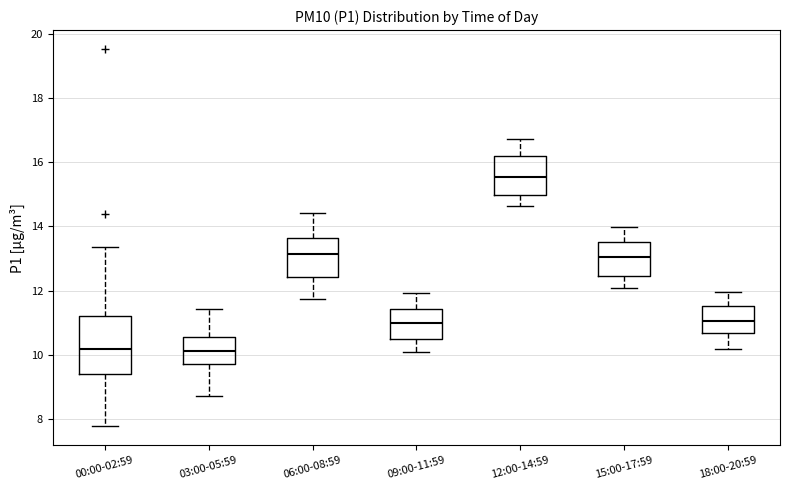

Where does the upper whisker of the box for 12:00-14:59 end on the y-axis? The values are not printed on the chart, so give them approximately, as read against the axis.

16.8